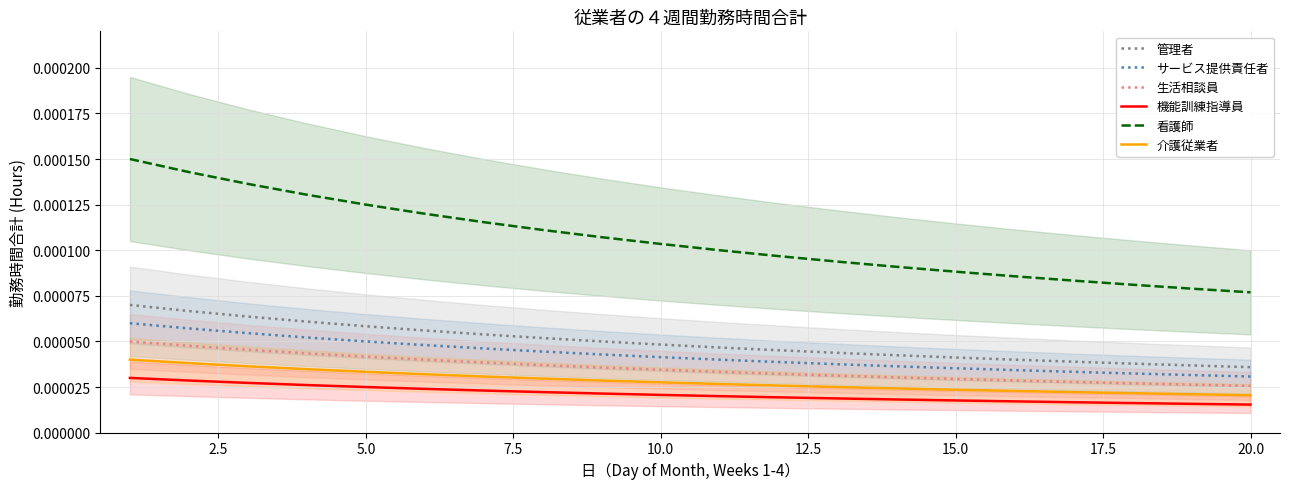

True or false: 看護師 and 介護従業者 cross at least once.

False